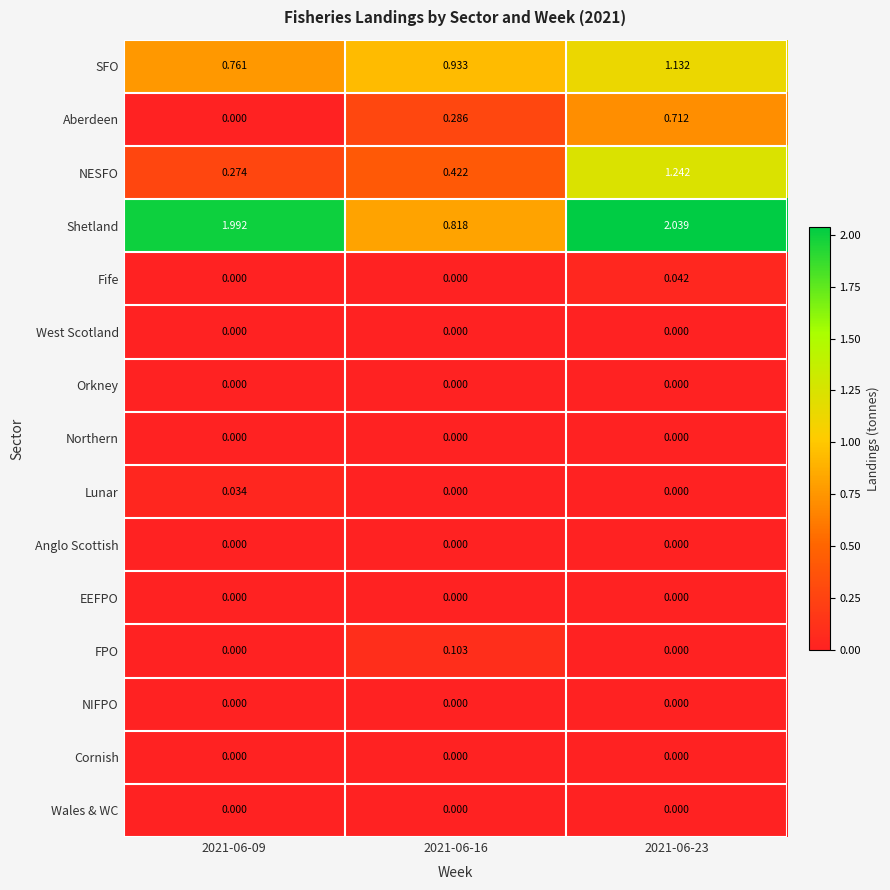

Which series changed the most between 2021-06-16 and 2021-06-23?

Shetland